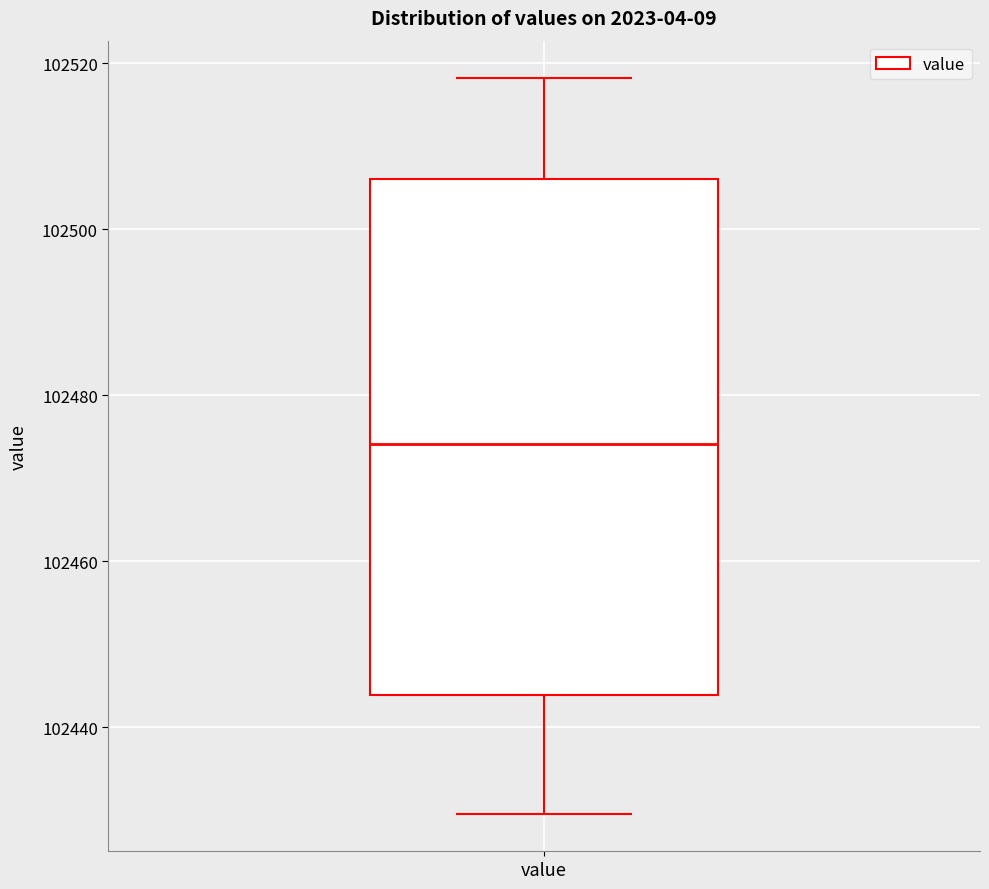

Read this box plot against the y-axis: the position of the median line, the range covered by the box, and the ends of both whiskers. The values are not printed on the chart, so give them approximately, as read against the axis.

median 102474, box 102444 to 102506, whiskers 102430 to 102518